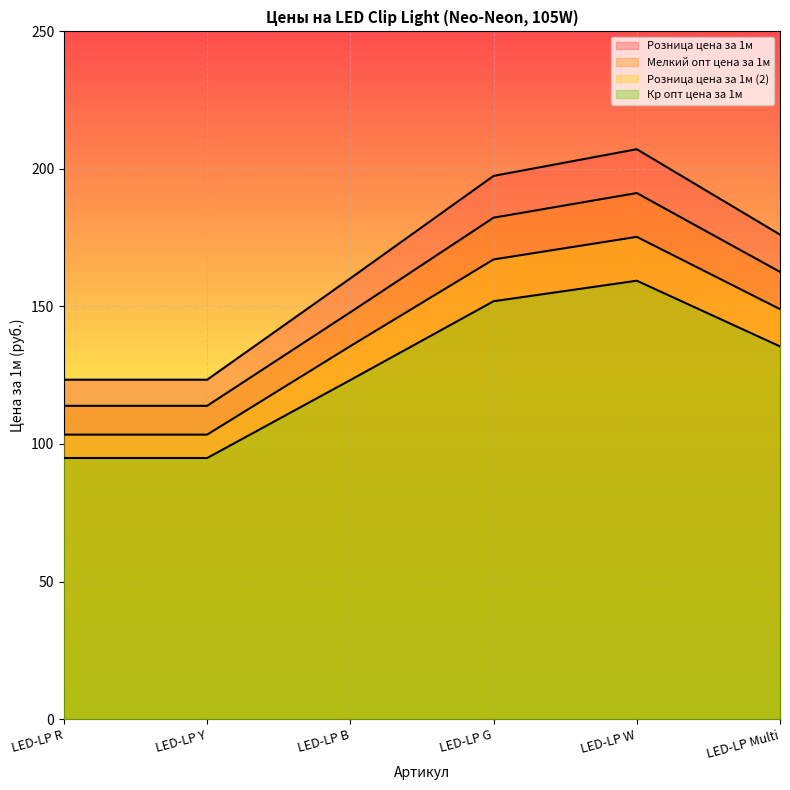

Rank the series at LED-LP Multi from highest to lowest value.

Розница цена за 1м, Мелкий опт цена за 1м, Розница цена за 1м (2), Кр опт цена за 1м